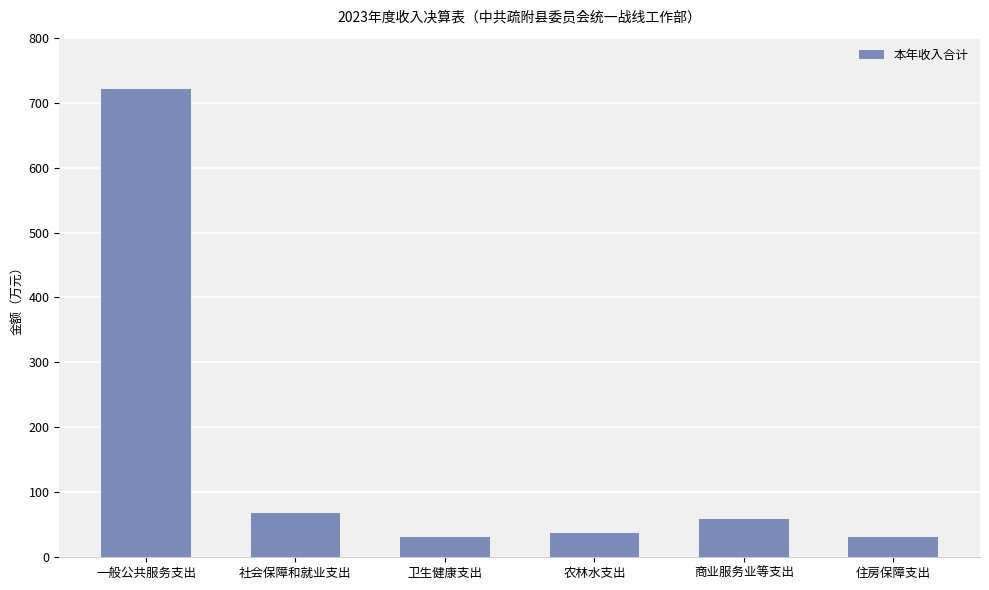

At which label is the value closest to 376?

社会保障和就业支出